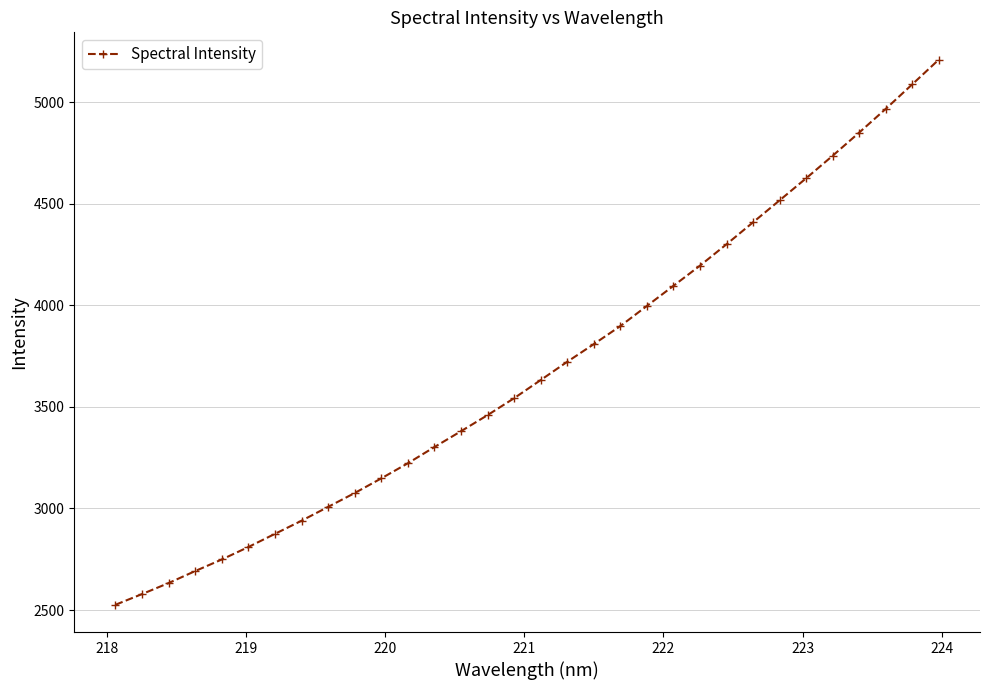

Reading left to right, what are all the values shown in this chart?

2525.9	2578.6	2632.9	2691.9	2748.9	2810.4	2875.1	2939.8	3008.0	3076.1	3148.2	3222.7	3302.4	3380.4	3459.7	3543.1	3632.3	3722.3	3809.2	3898.2	3997.3	4096.3	4195.8	4301.0	4409.1	4517.3	4626.0	4737.0	4851.2	4967.6	5088.6	5210.2